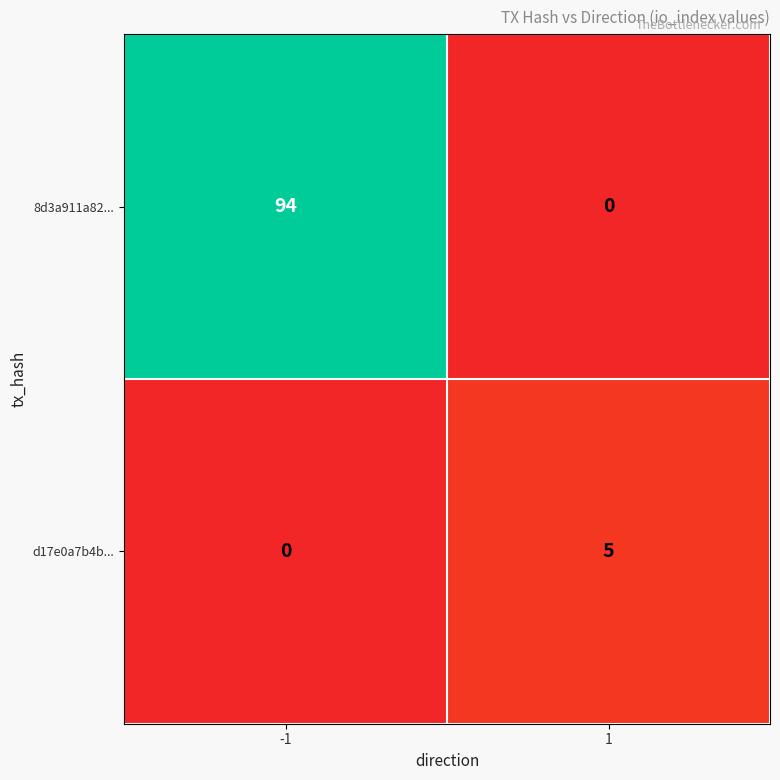

Rank the series at 1 from highest to lowest value.

d17e0a7b4b..., 8d3a911a82...